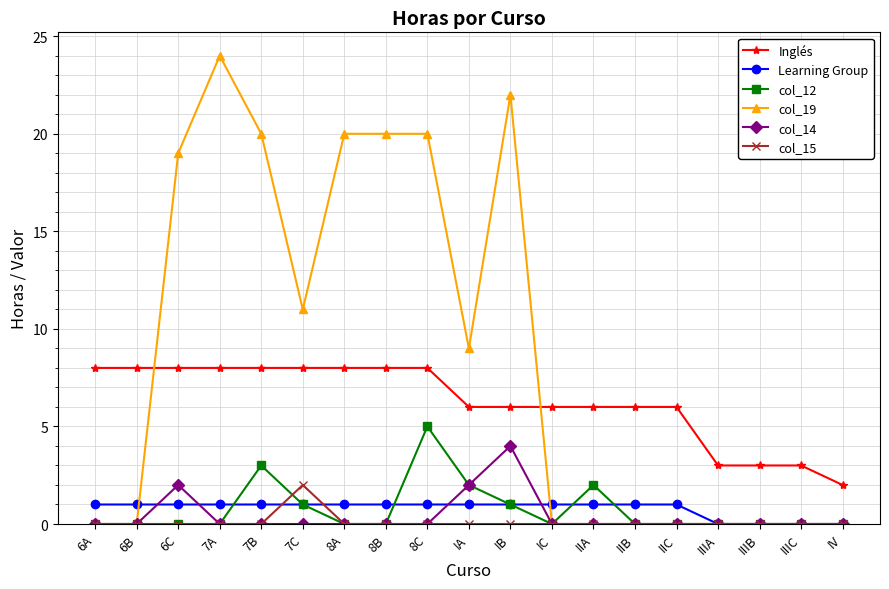

Which category has the highest value across all series?

7A